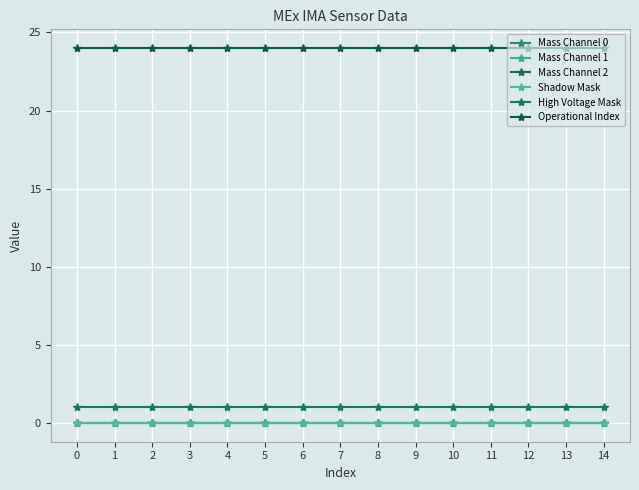

Which series has the widest spread of values?

Mass Channel 0